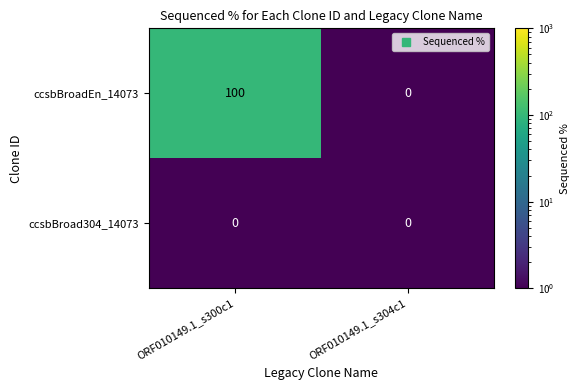

List the series in order of their overall mean, lowest first.

ccsbBroad304_14073, ccsbBroadEn_14073